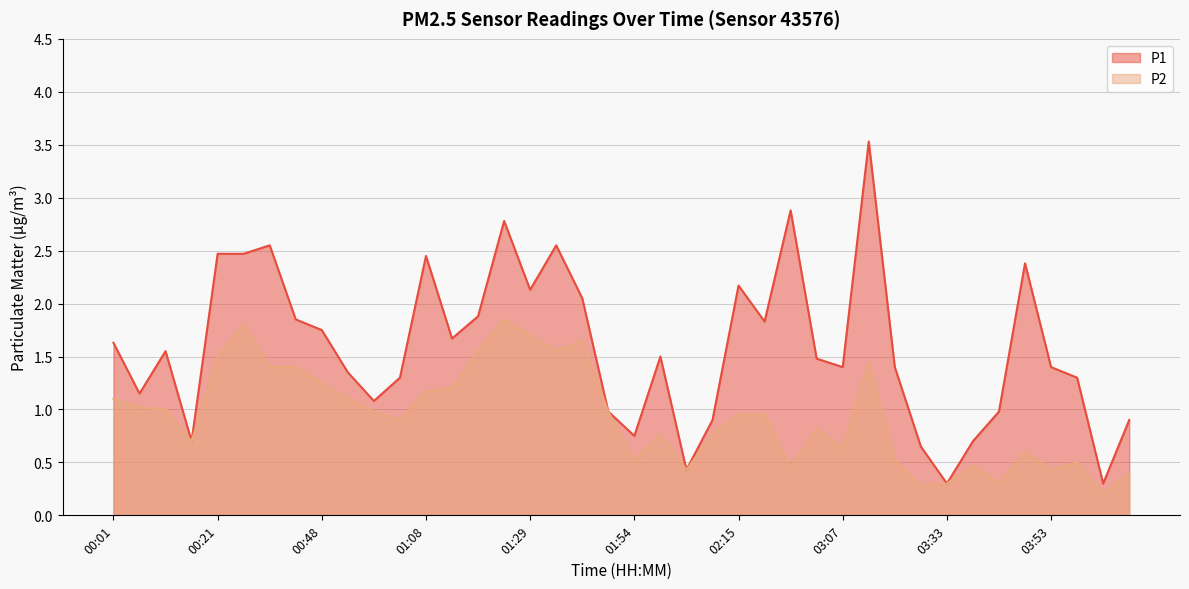

What is the label of the 32nd point from the left?

03:28